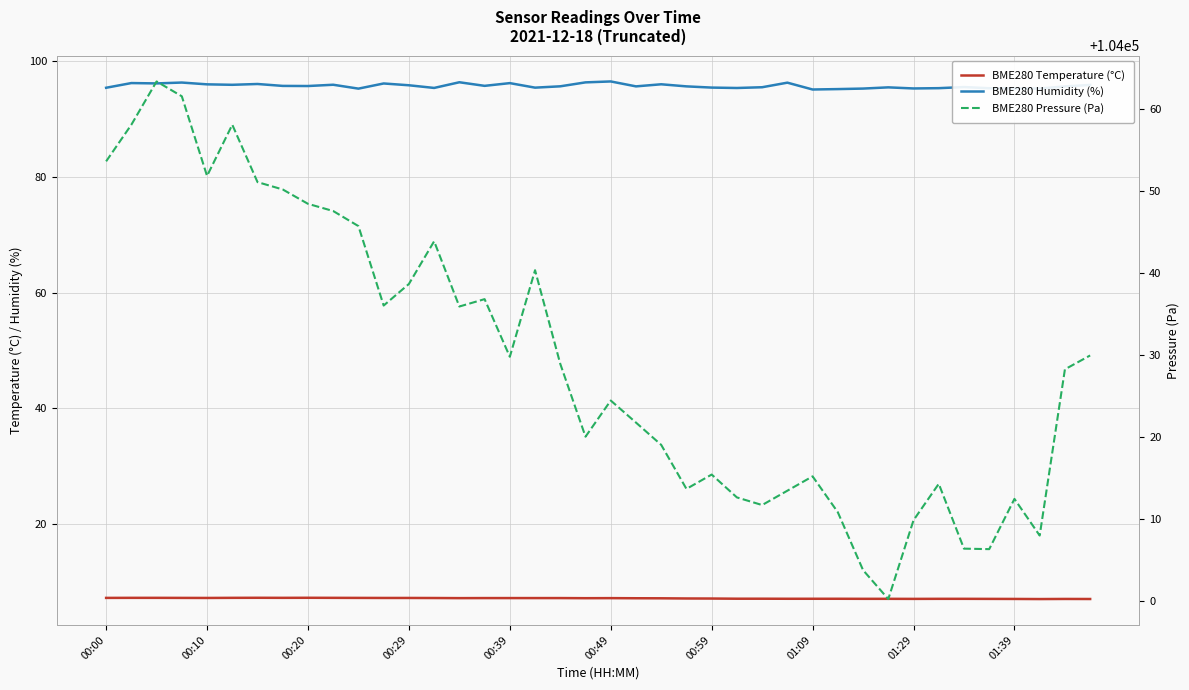

At 34, list the series in order from smallest to largest.

BME280 Temperature (°C), BME280 Humidity (%), BME280 Pressure (Pa)